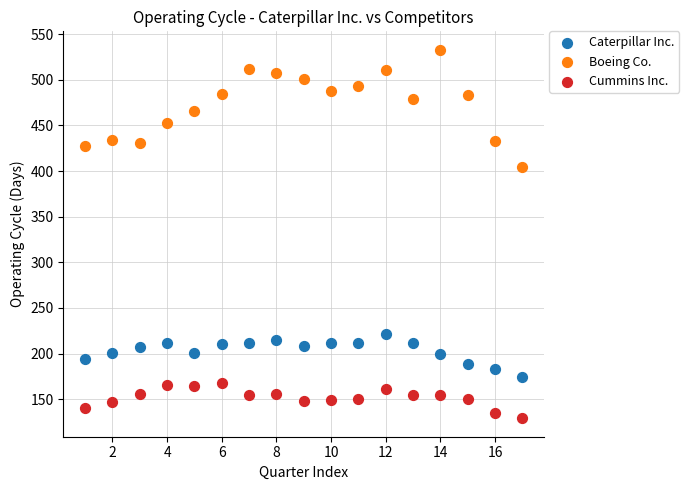

Which series reaches the minimum Y coordinate?

Cummins Inc.